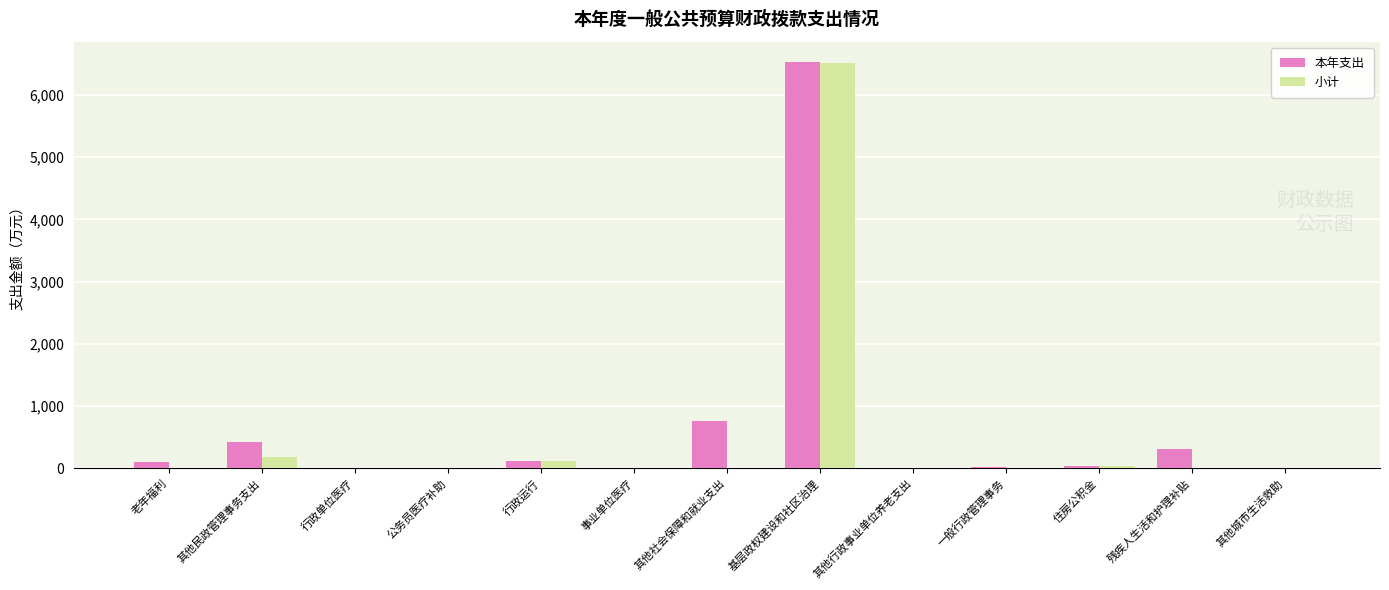

True or false: 本年支出 has a value of 417.3 at 其他民政管理事务支出.

True